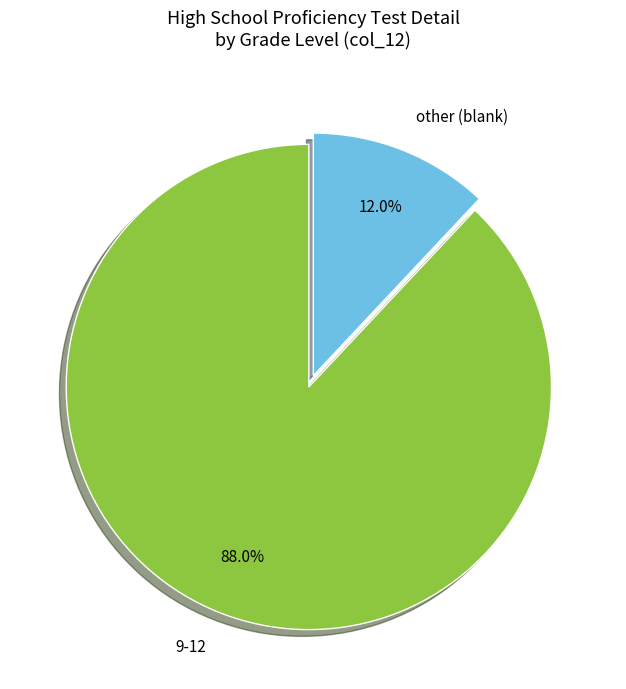

To the nearest percent, what portion does other represent?

12%